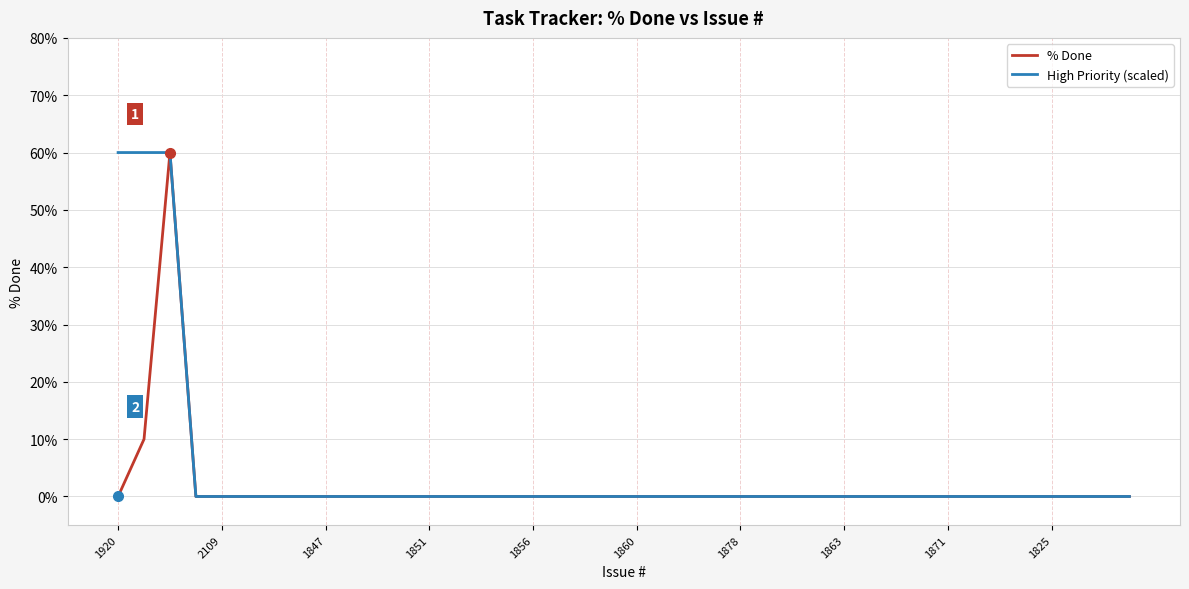

What are all the series names shown in the legend?

% Done, High Priority (scaled)